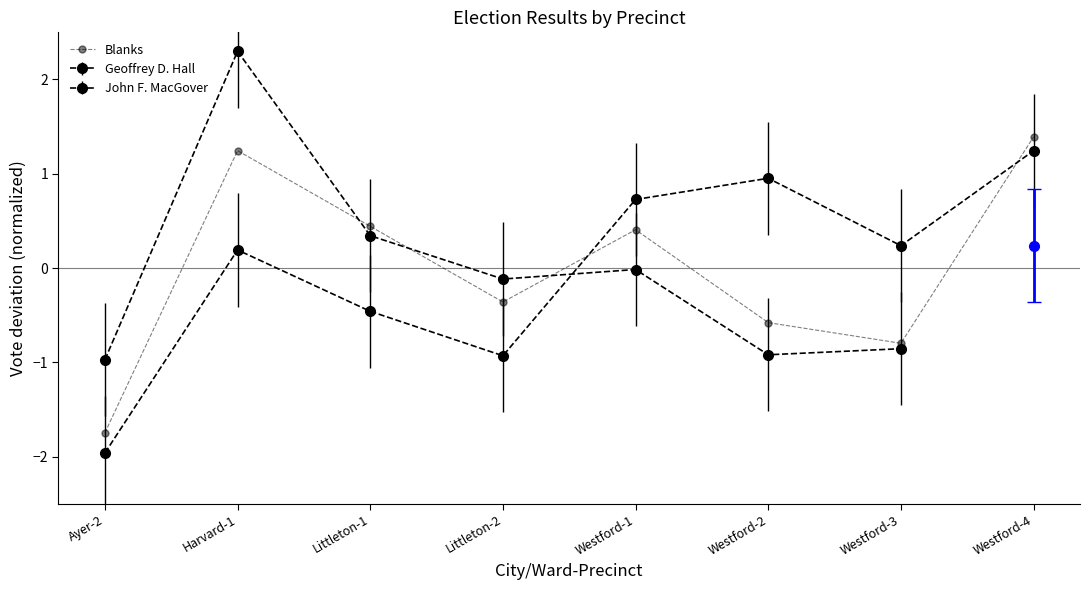

What is the smallest value displayed?

-1.7